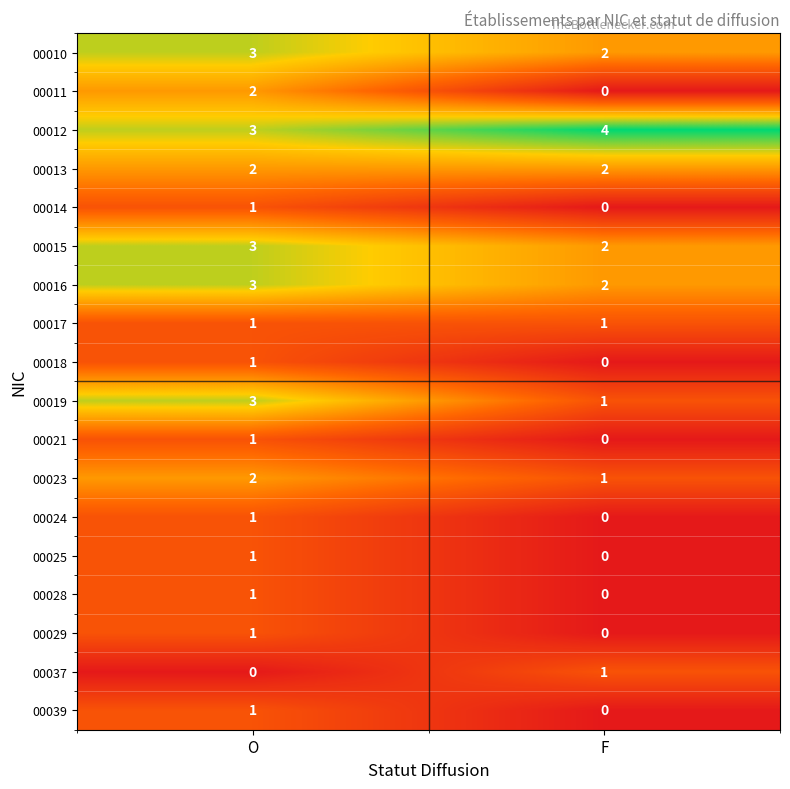

Where is 00014 nearest to the value 0?

F